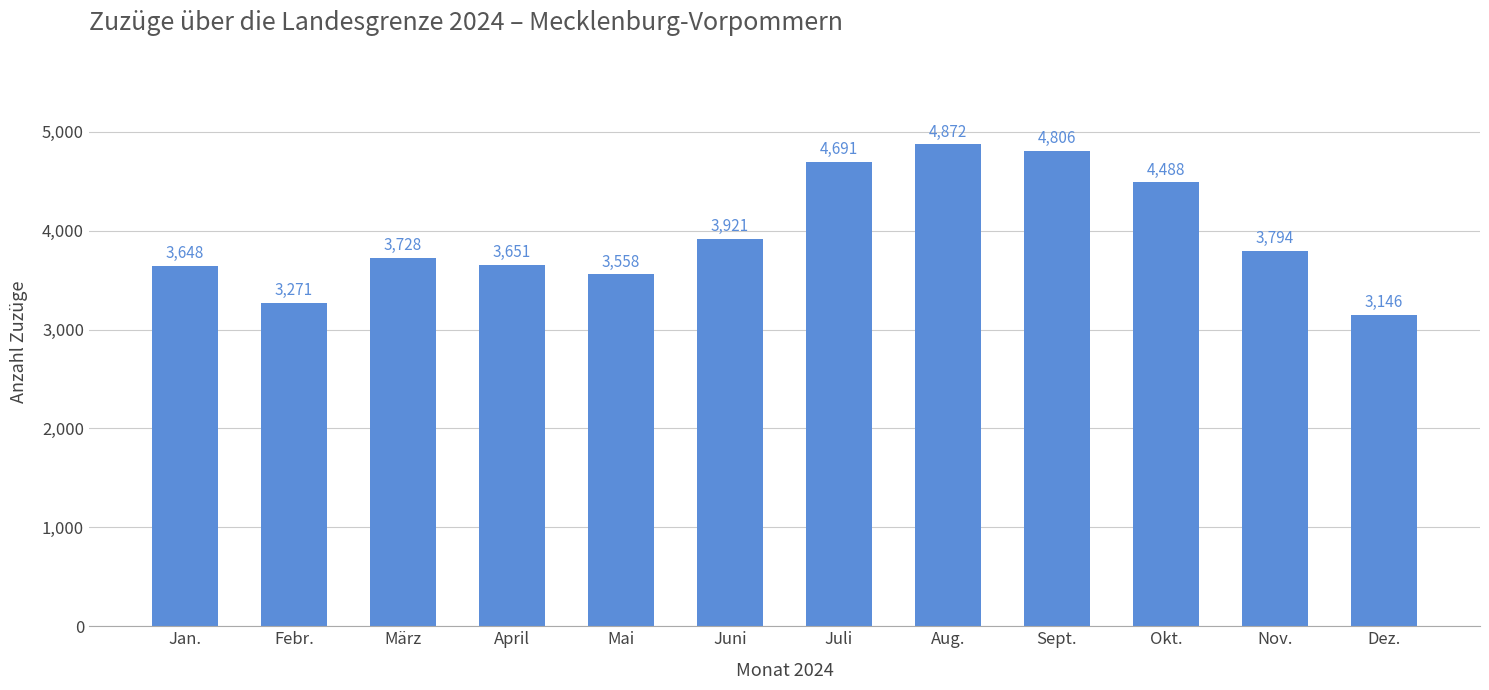

How many bars are there in total?

12